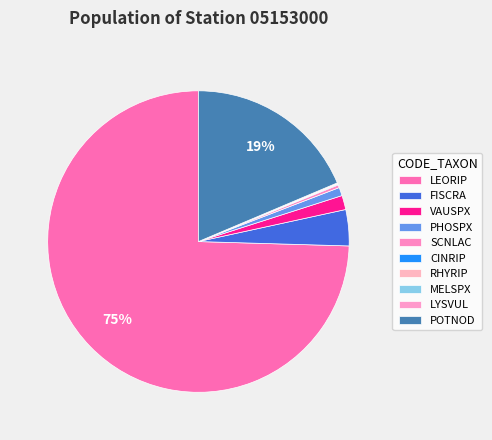

Which category has the biggest portion of the pie?

LEORIP